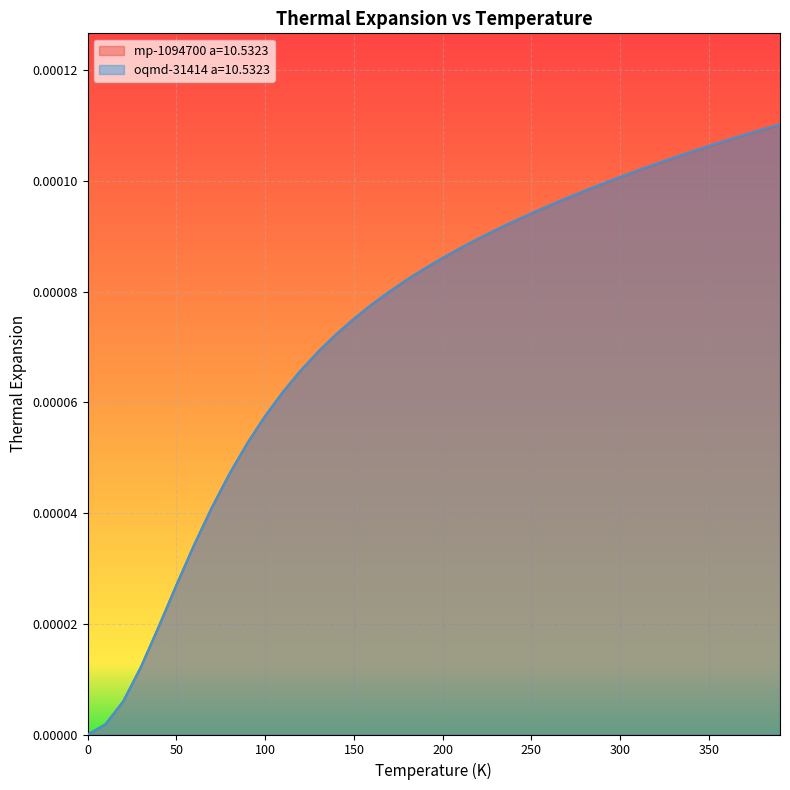

Between which two adjacent categories do mp-1094700 a=10.5323 and oqmd-31414 a=10.5323 first intersect?

10.0 and 20.0